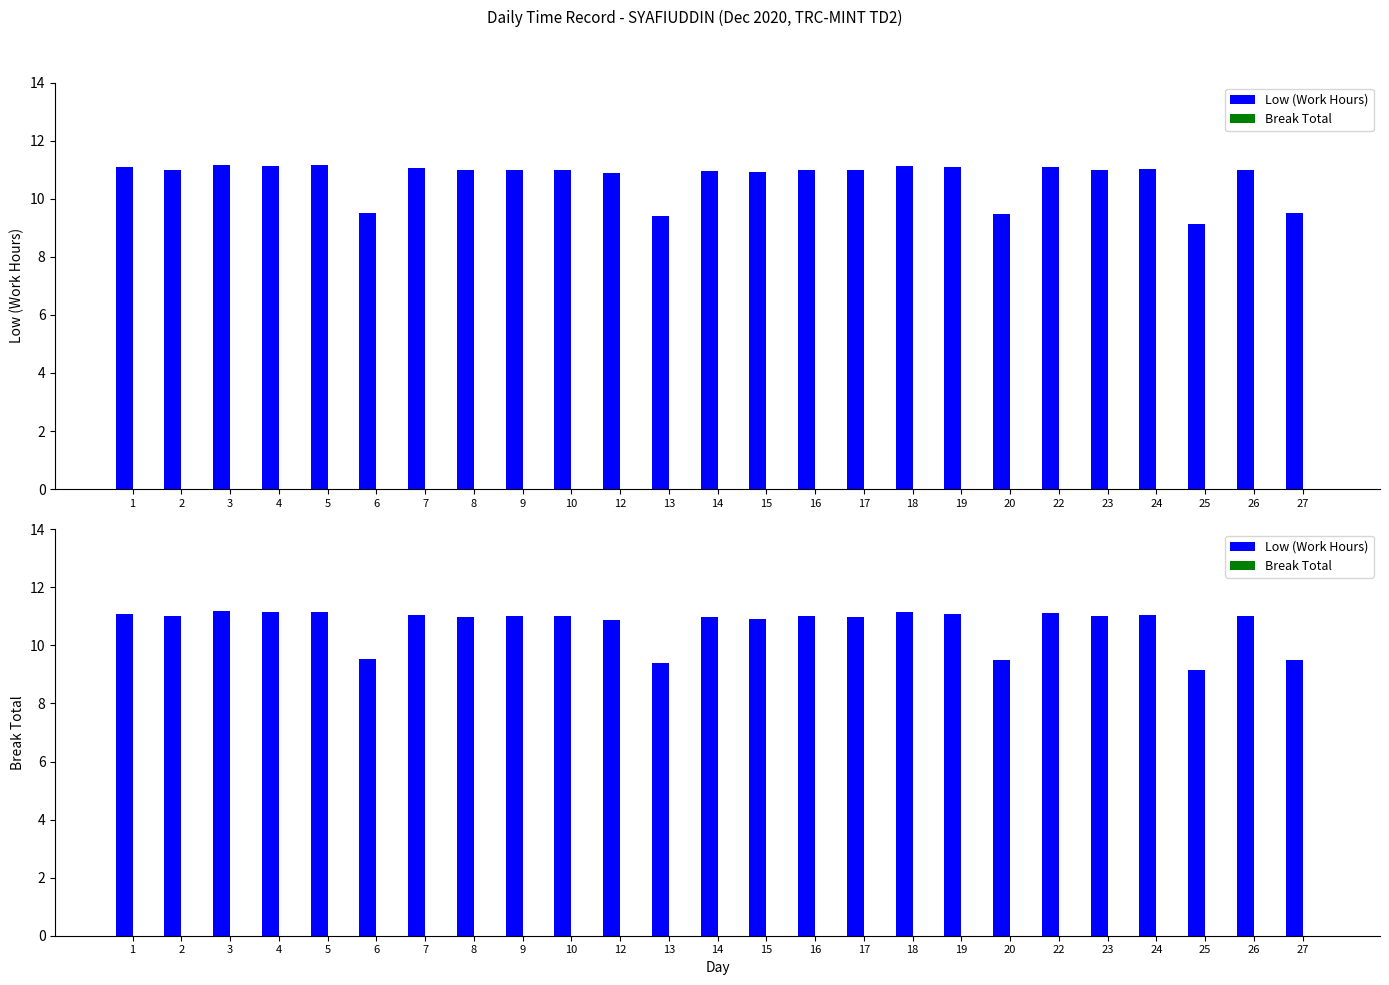

How many series are shown in this chart?

2